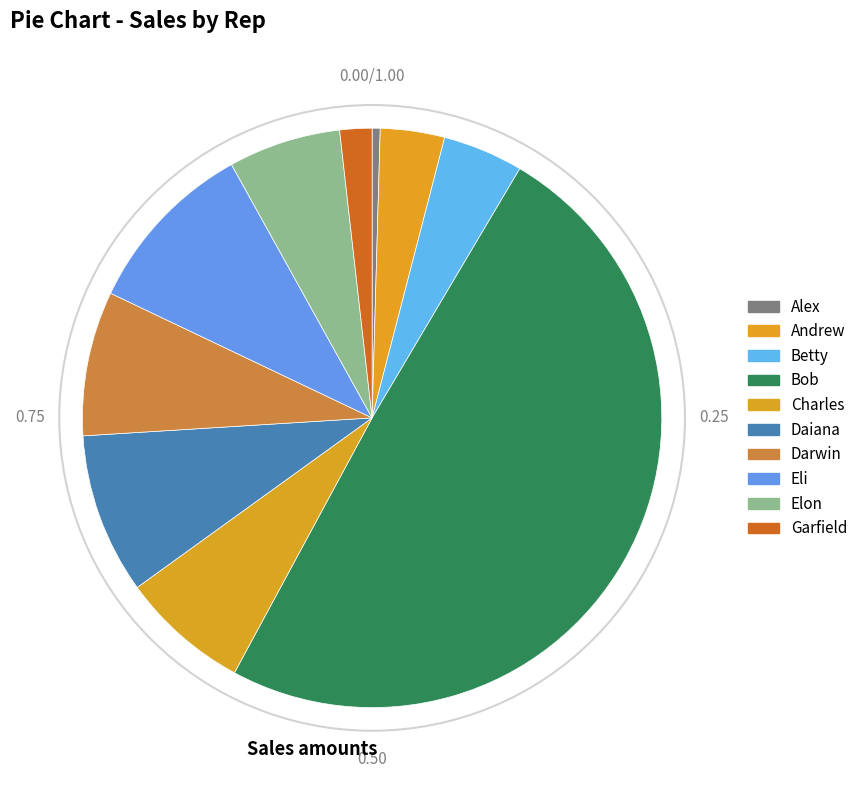

How many segments does this pie chart have?

10